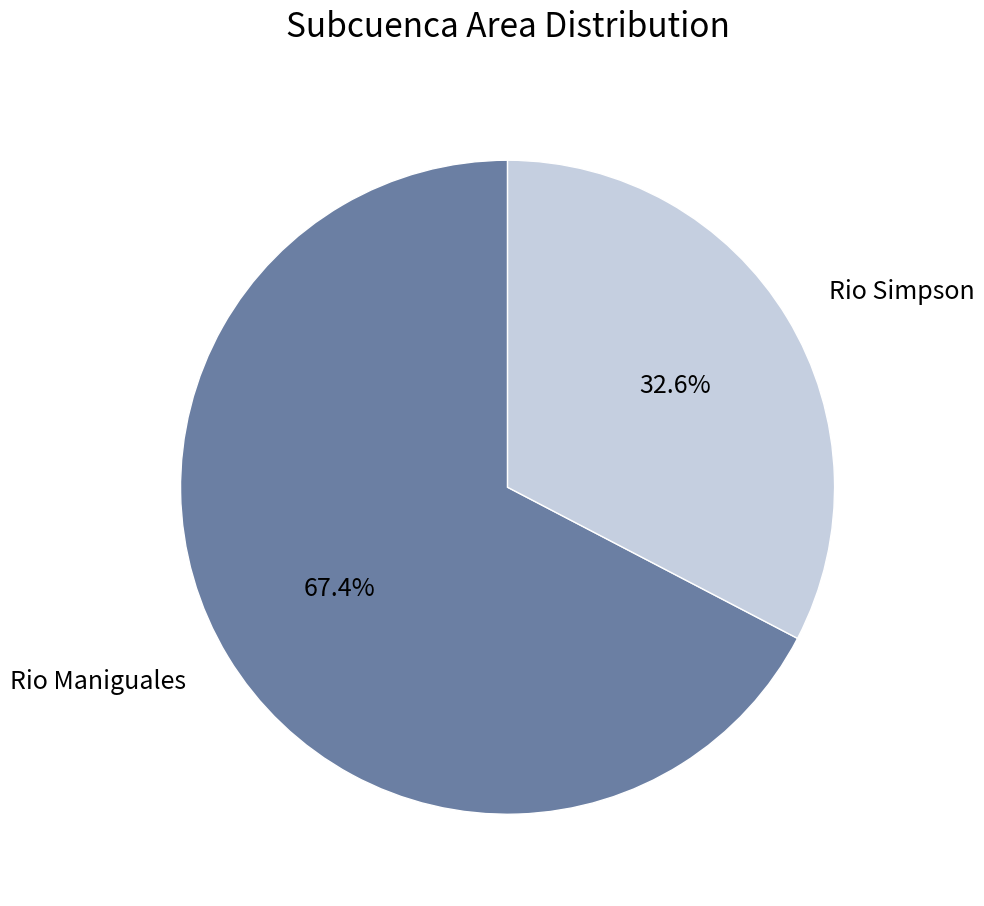

To the nearest percent, what percentage of the pie is Rio Maniguales?

67%